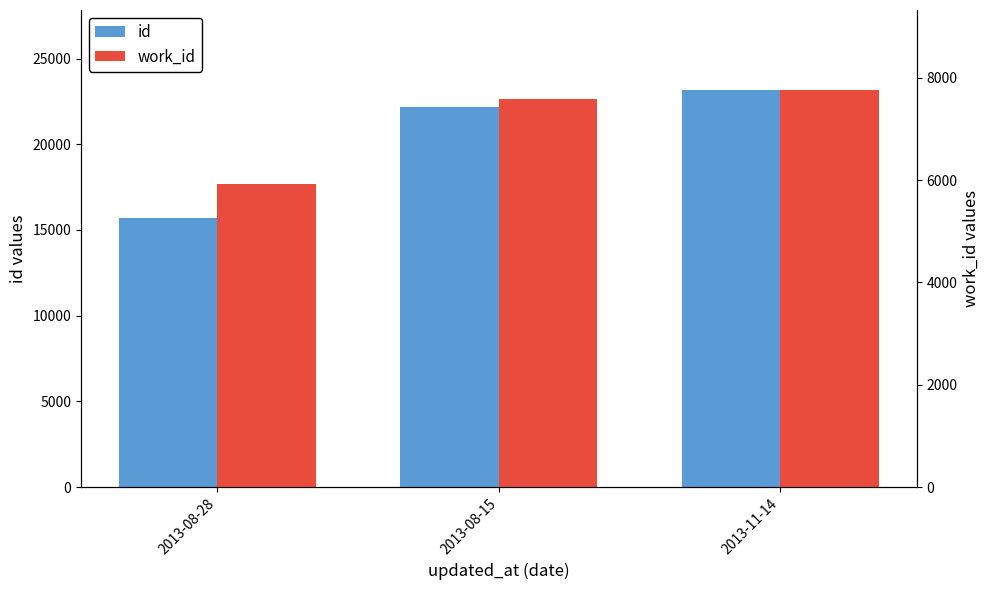

What is the approximate value of id at 2013-08-15?

22167